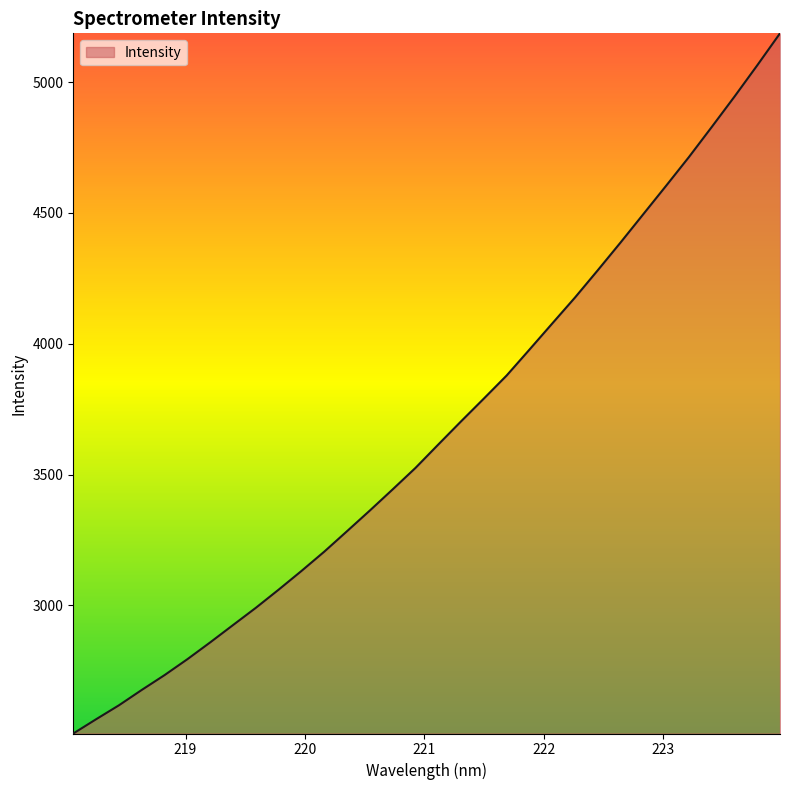

What is the difference between the maximum and minimum values?

2676.0